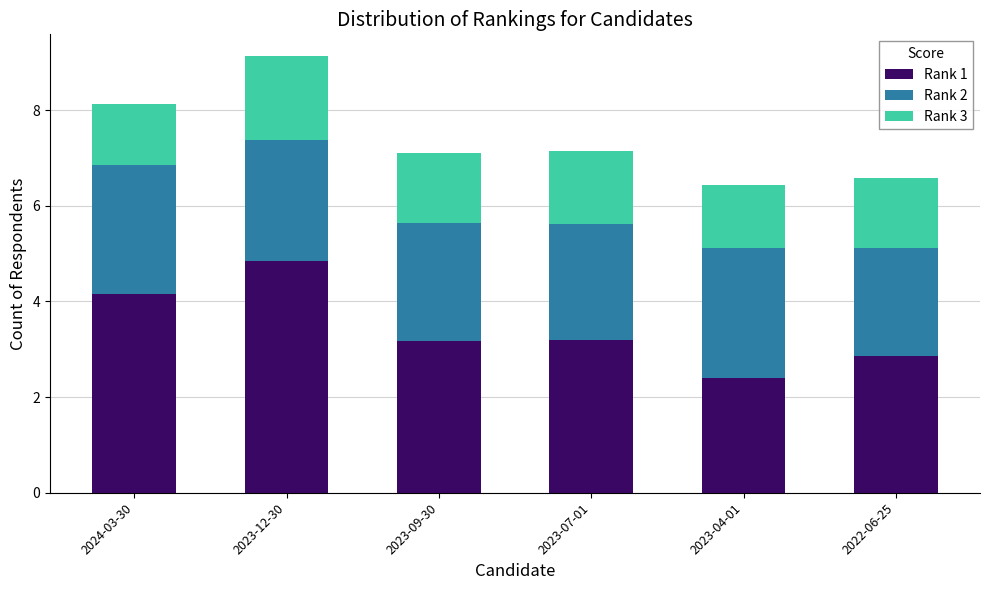

At which label does Rank 1 reach its peak?

2023-12-30